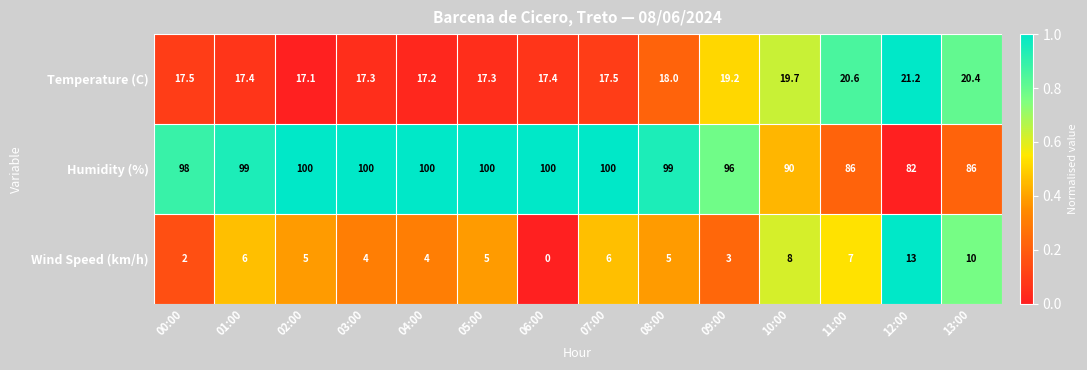

What is the spread (max minus min) of values at 11:00?

79.0